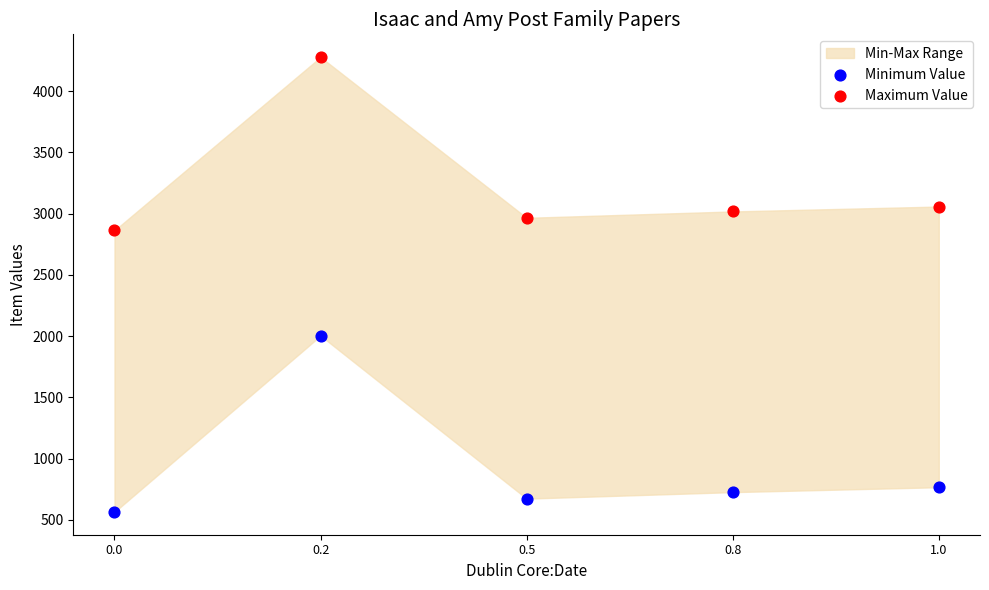

Across all data points, what is the average Y value?

2091